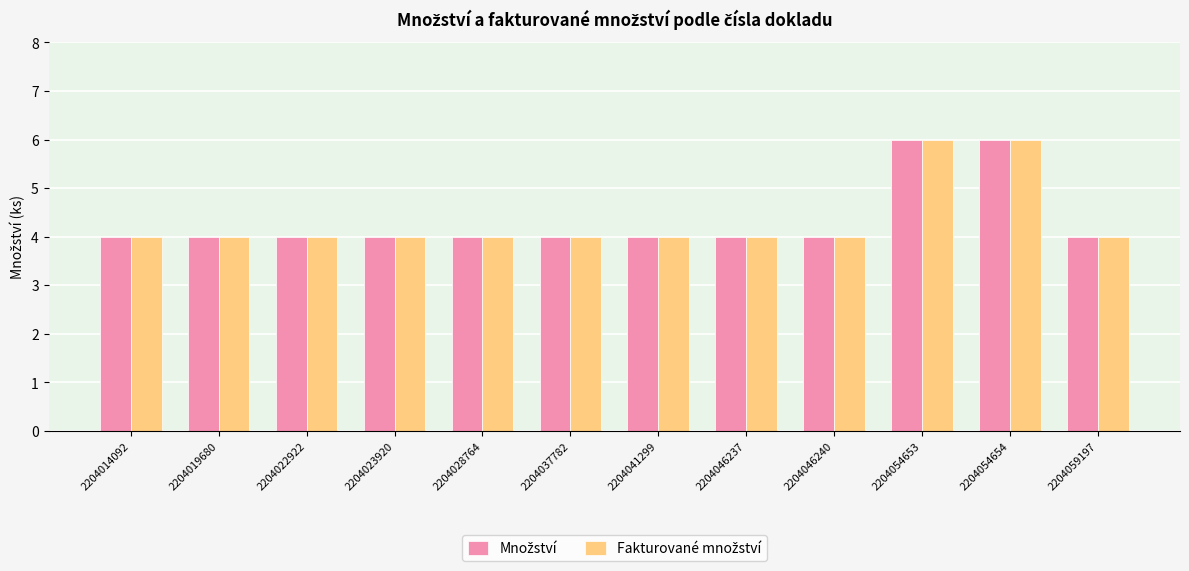

What is the minimum value shown in the chart?

4